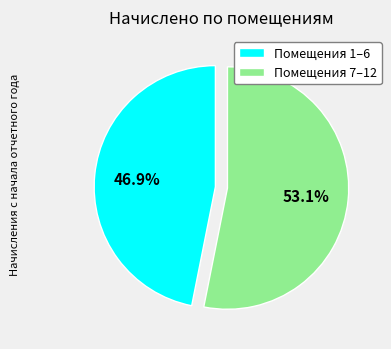

What percentage do Помещения 7–12 and Помещения 1–6 together represent?

100.0%